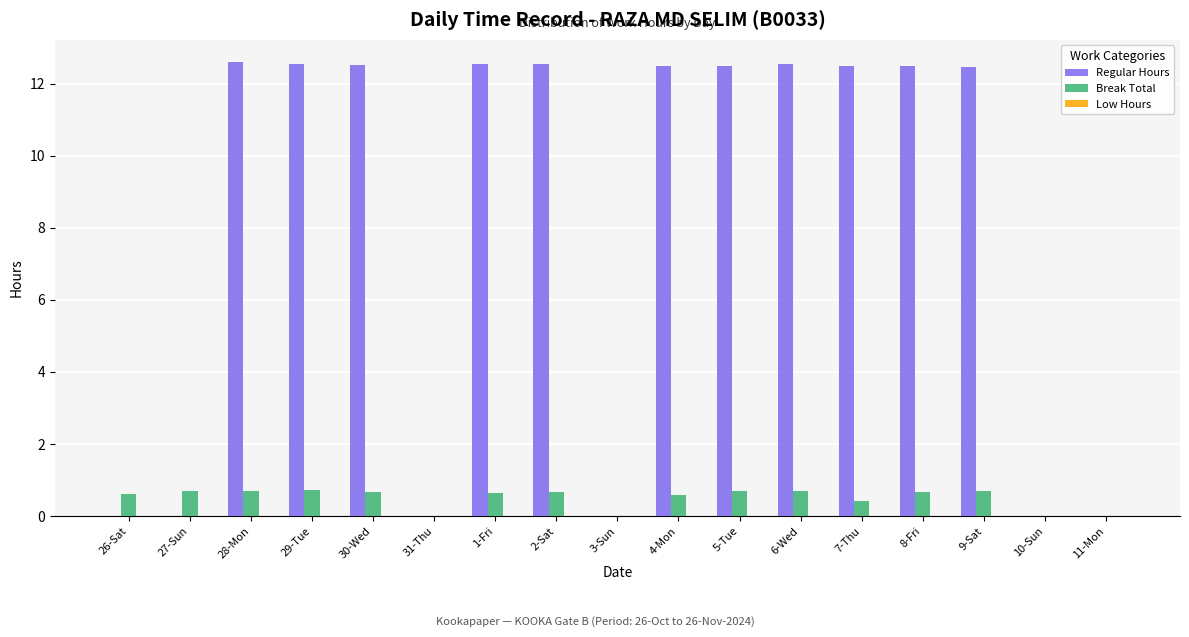

Which series has the largest total across all categories?

Regular Hours